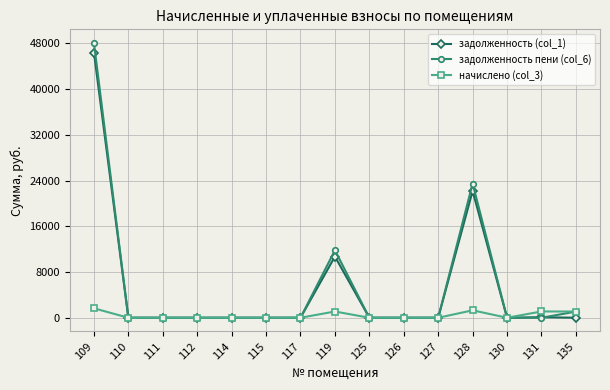

True or false: задолженность (col_1) has a value of -16353.2 at 115.

False